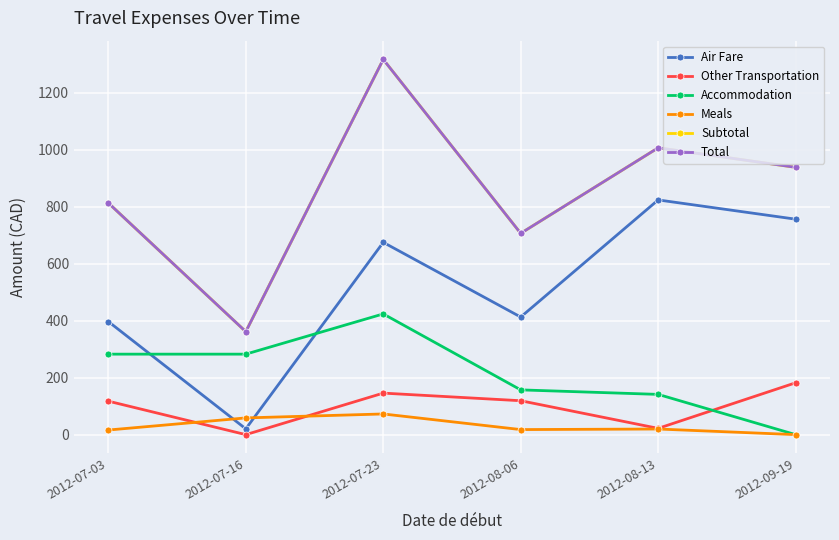

Reading left to right, extract all data points from this chart.

Air Fare: 396.9	20.3	674.9	412.7	823.8	756.2
Other Transportation: 117.5	0.0	145.8	119.0	22.0	182.0
Accommodation: 282.5	282.5	423.8	157.1	141.2	0.0
Meals: 16.2	58.7	72.6	17.7	19.7	0.0
Subtotal: 813.1	361.5	1317.0	706.5	1006.8	938.2
Total: 813.1	361.5	1317.0	706.5	1006.8	938.2